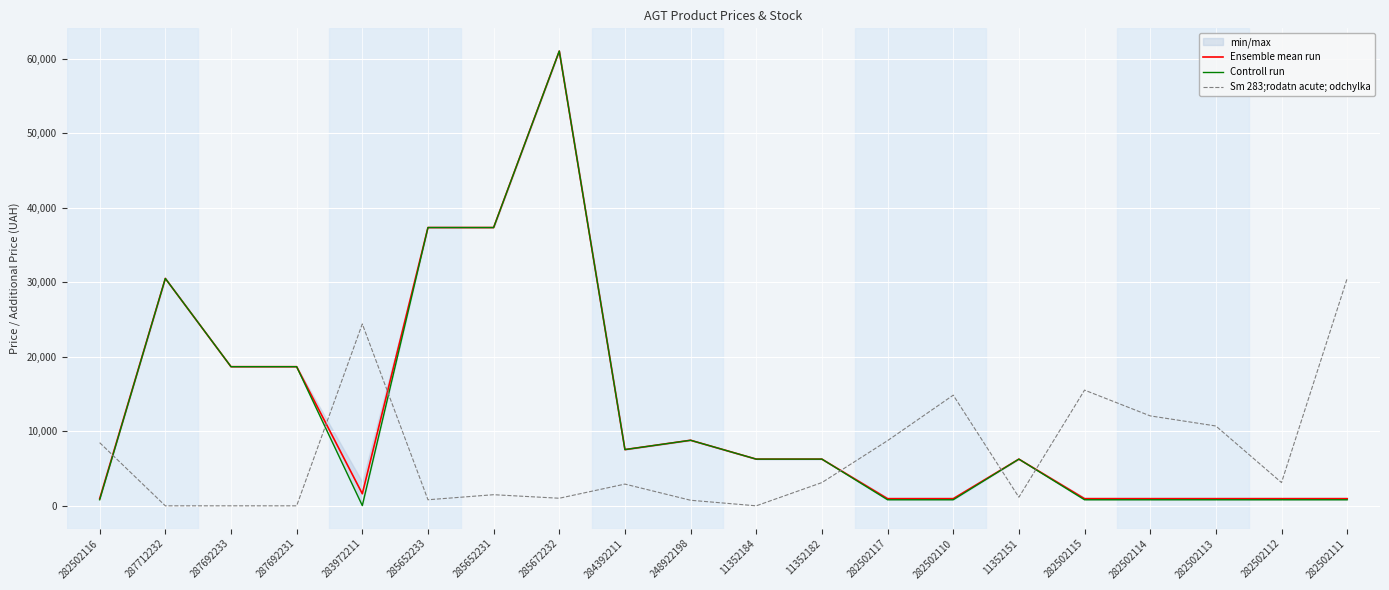

What is the sum of all Ensemble mean run values?

247987.3